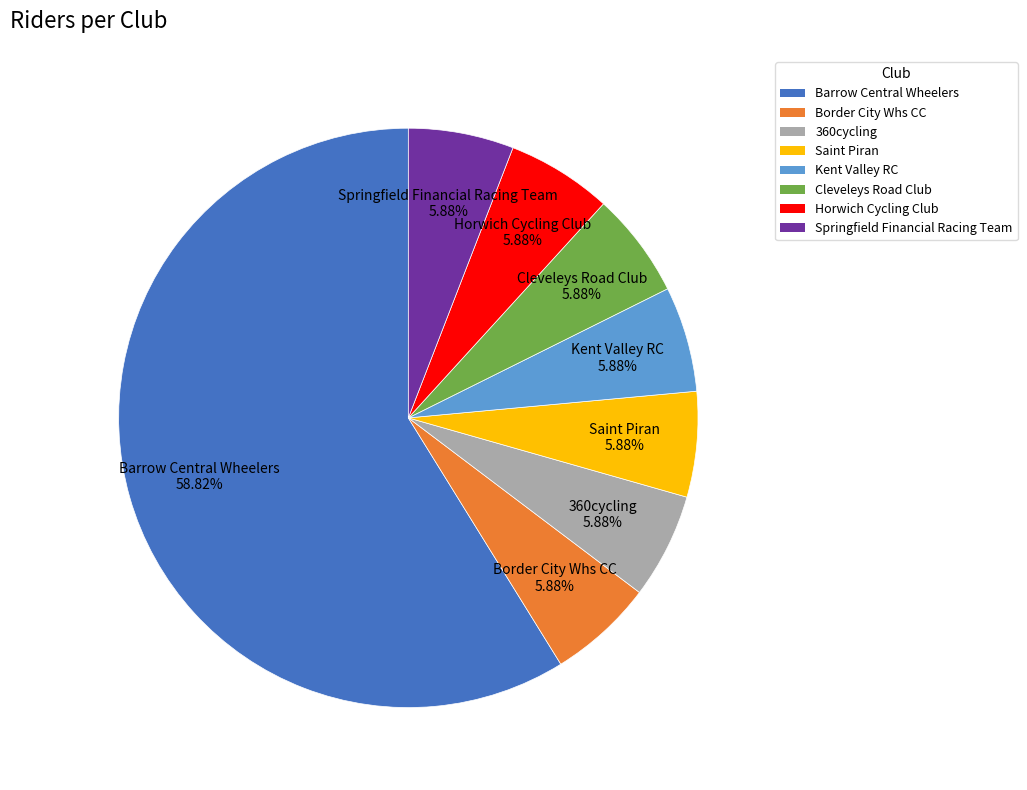

What percentage is the 360cycling slice, to the nearest percent?

6%